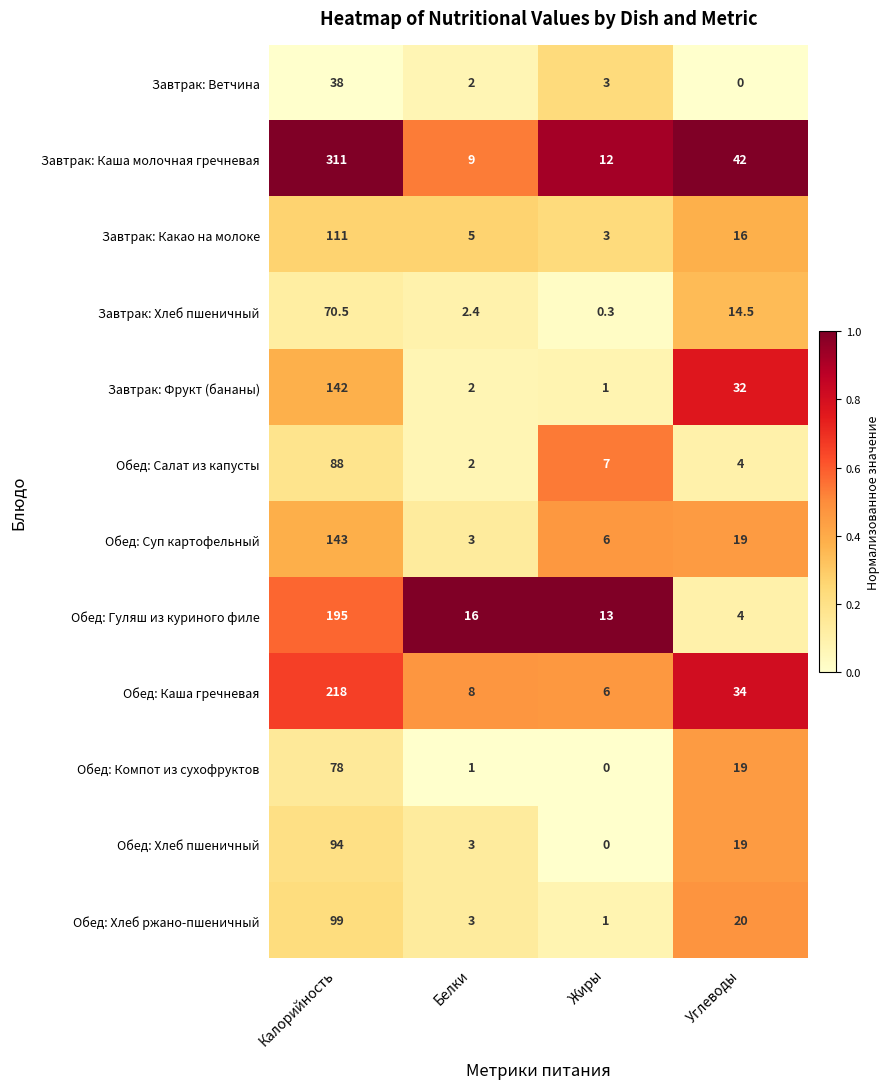

What is the difference between the Обед: Салат из капусты values at Углеводы and Калорийность?

84.0